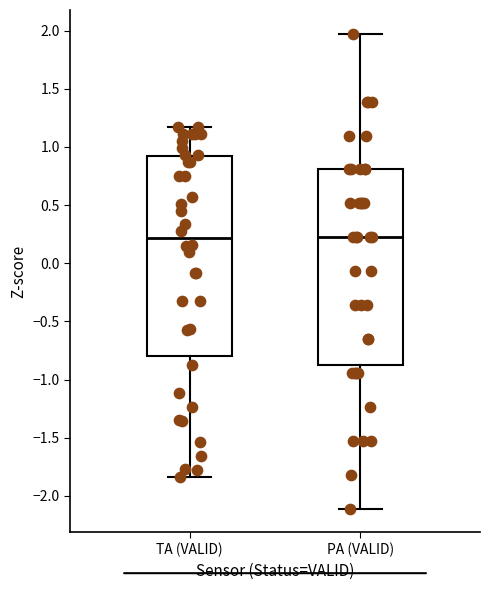

Reading left to right, transcribe this box plot: for each box, give where its median line is, the range the box spans, and where its two whiskers end, as read against the y-axis. The values are not printed on the chart, so give them approximately, as read against the axis.

TA (VALID): median 0.20, box -0.80 to 0.90, whiskers -1.85 to 1.15
PA (VALID): median 0.20, box -0.85 to 0.80, whiskers -2.10 to 1.95